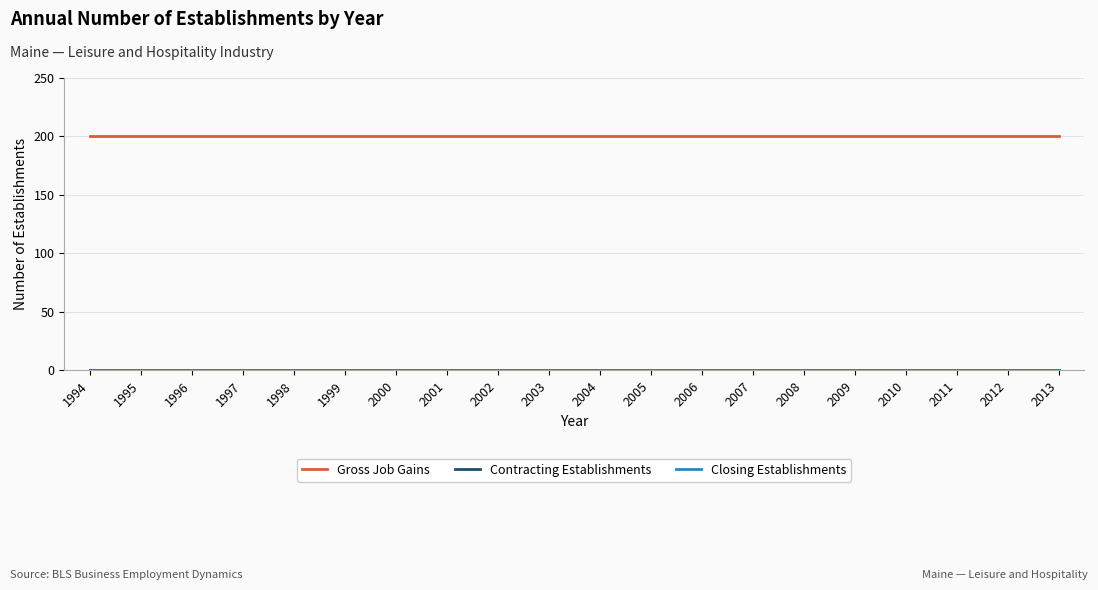

Does the chart have visible grid lines?

Yes